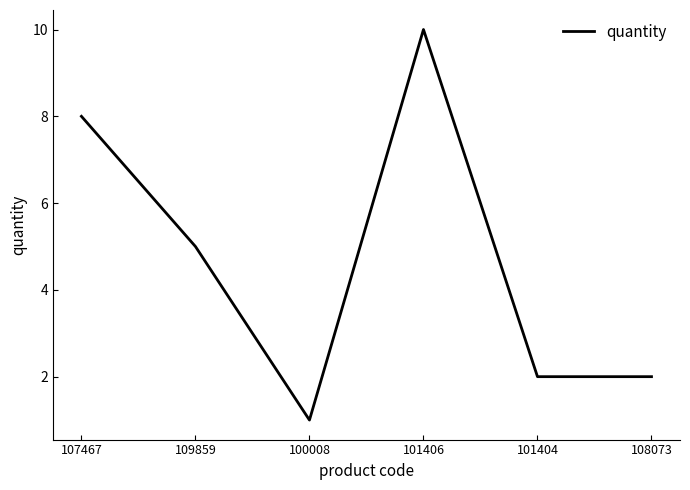

Reading right to left, what are all the values shown in this chart?

108073=2	101404=2	101406=10	100008=1	109859=5	107467=8